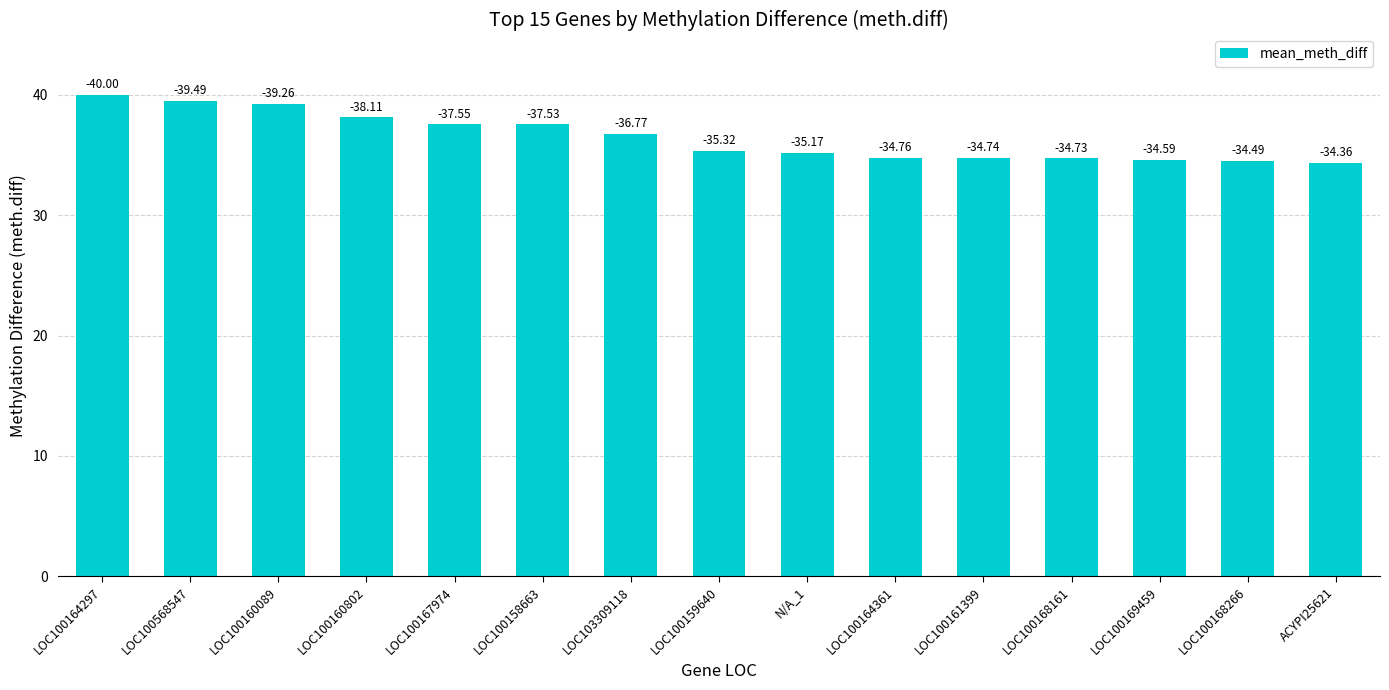

The chart shows a value of 37.5 at LOC100158663. True or false?

True